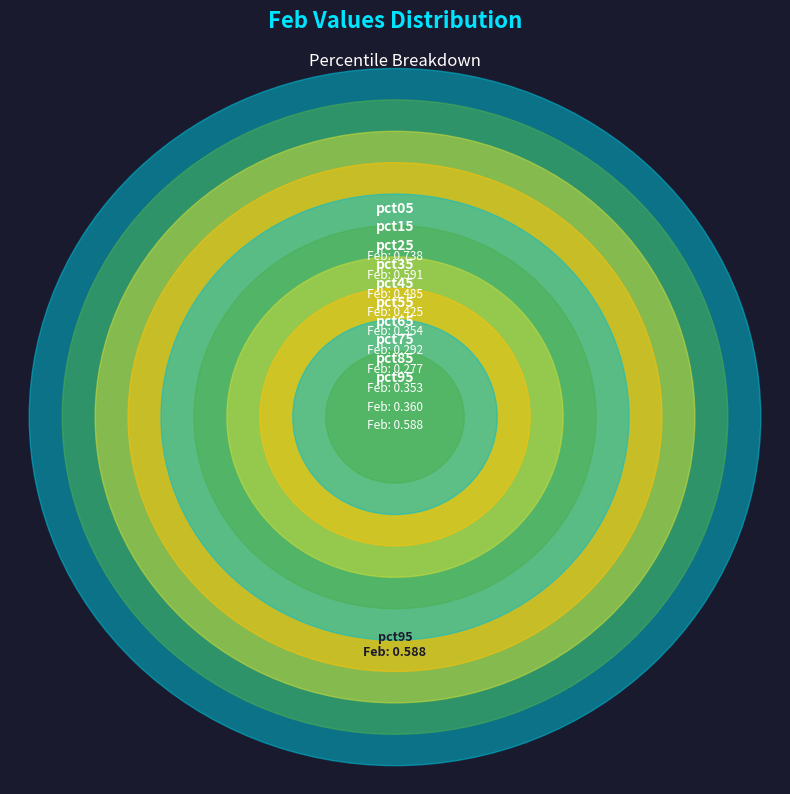

Which slice is the largest?

pct05